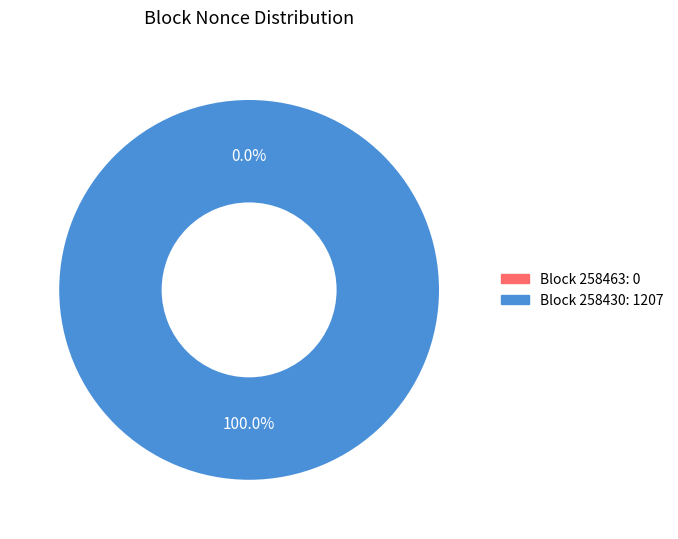

To the nearest percent, what percentage of the pie is 258430?

100%